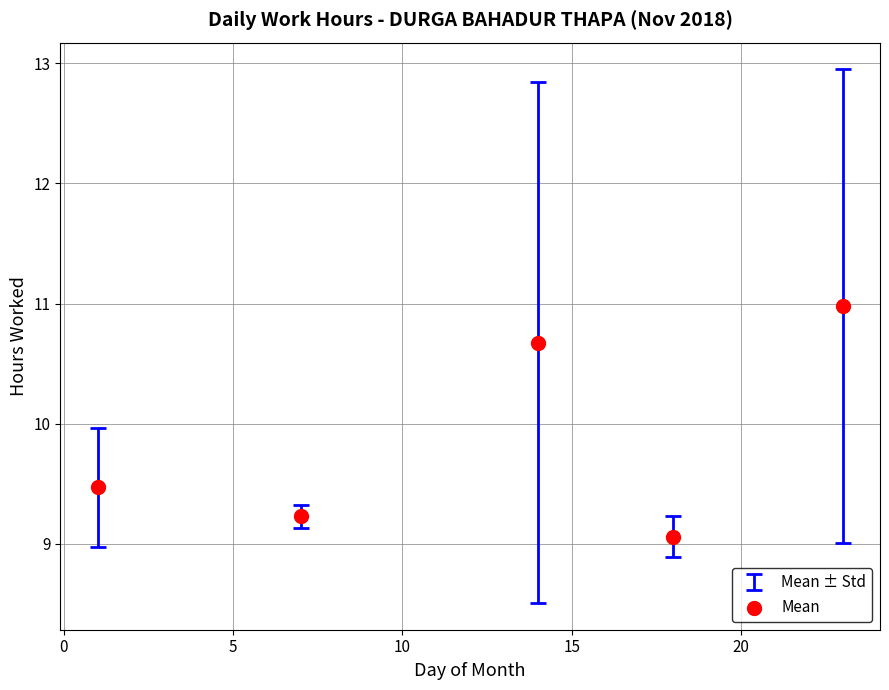

What is the average Y value?

9.9